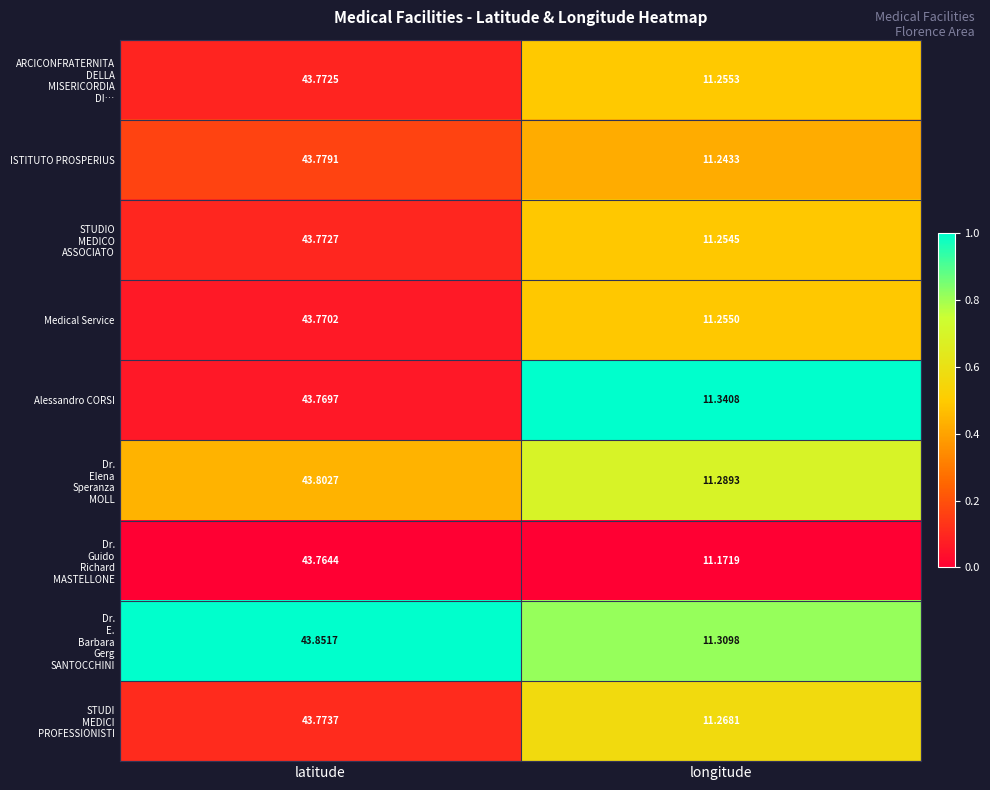

How many data points does each series have?

2